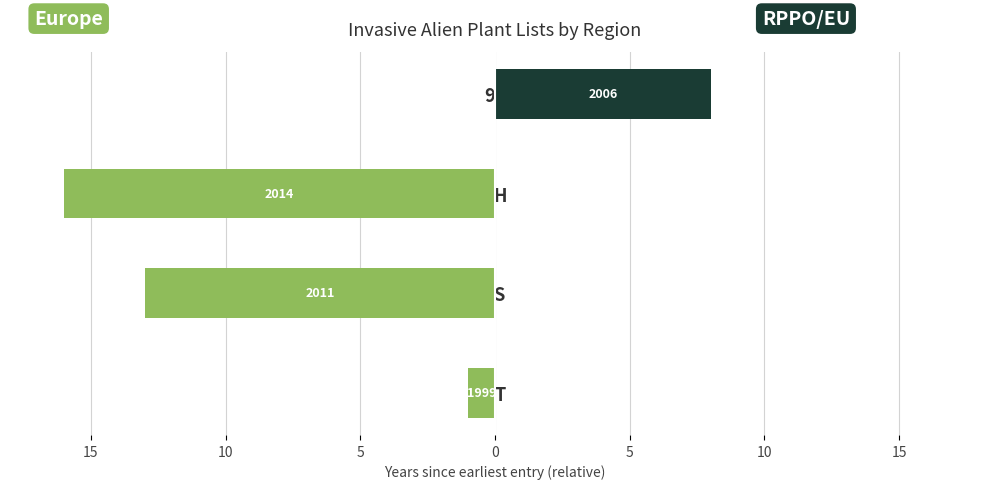

What is the maximum value shown in the chart?

8